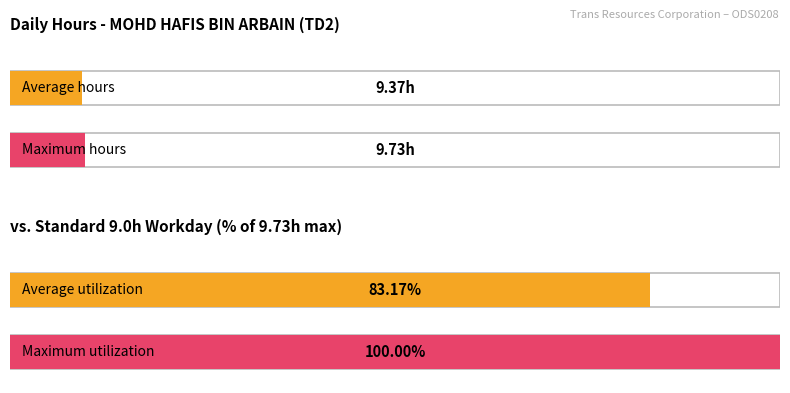

What is the average value?

9.4